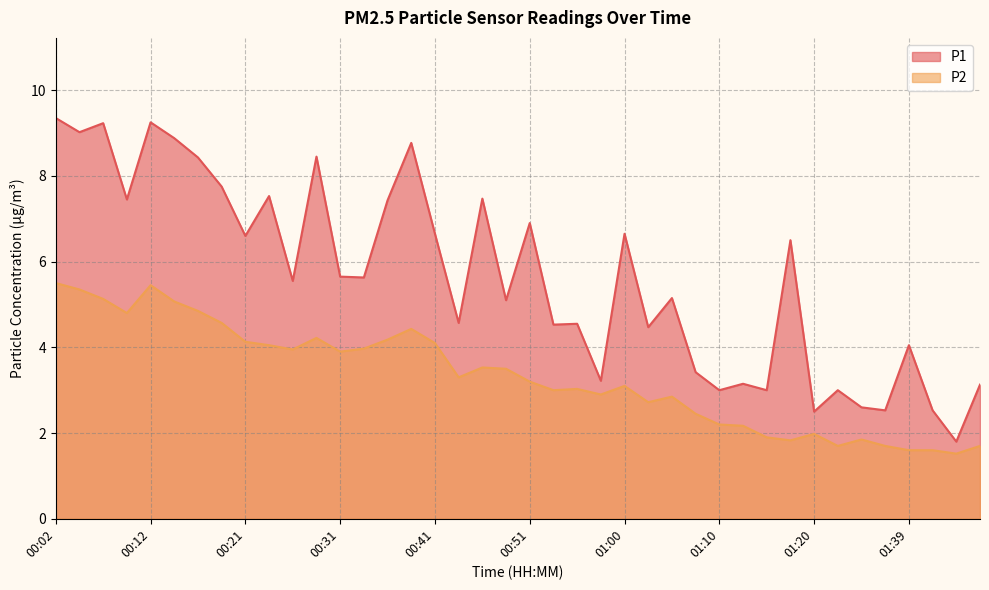

Is the value of P1 at 01:32 greater than the value of P2 at 01:08?

Yes